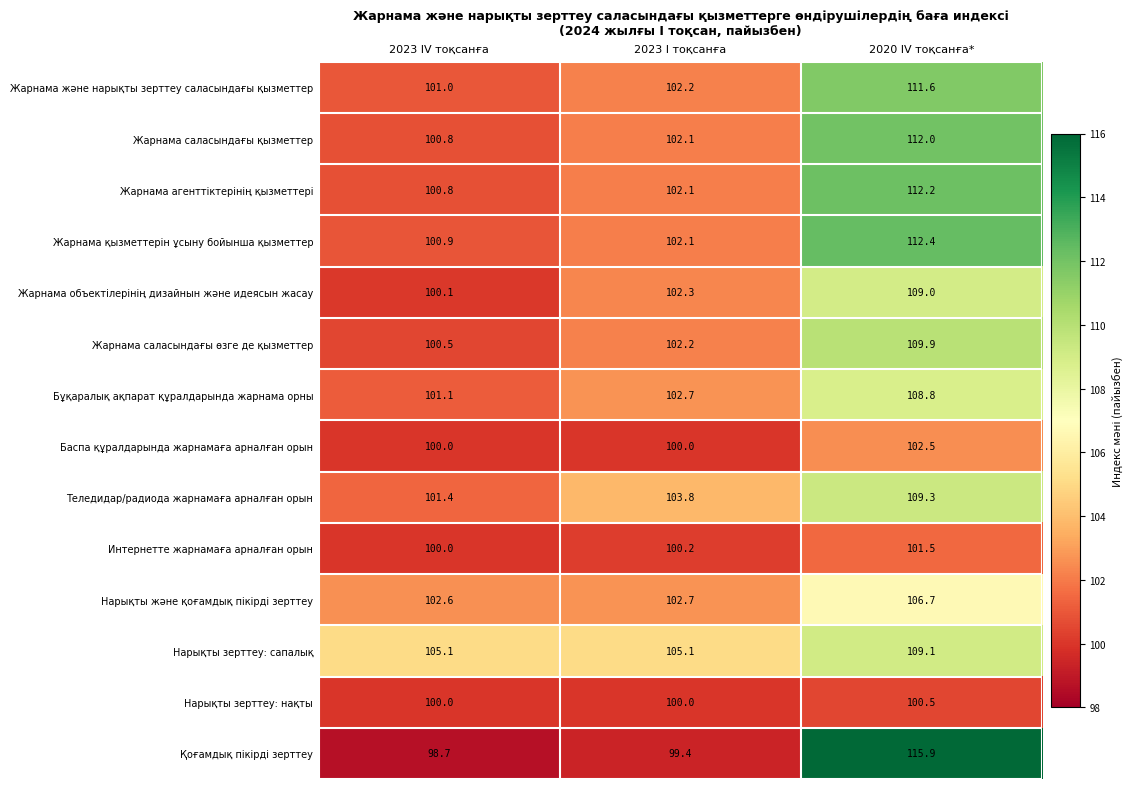

What is the spread (max minus min) of values at 2023 I тоқсанға?

5.7